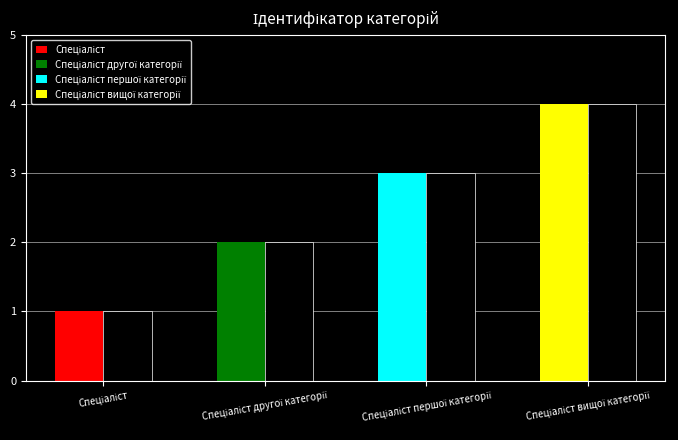

The value at Спеціаліст is 0. True or false?

False